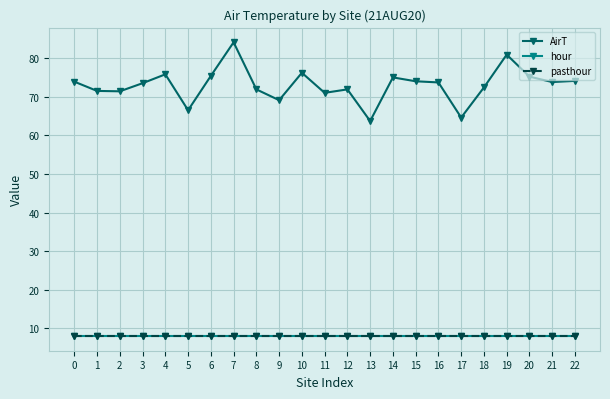

What is the average value of the pasthour series?

8.0